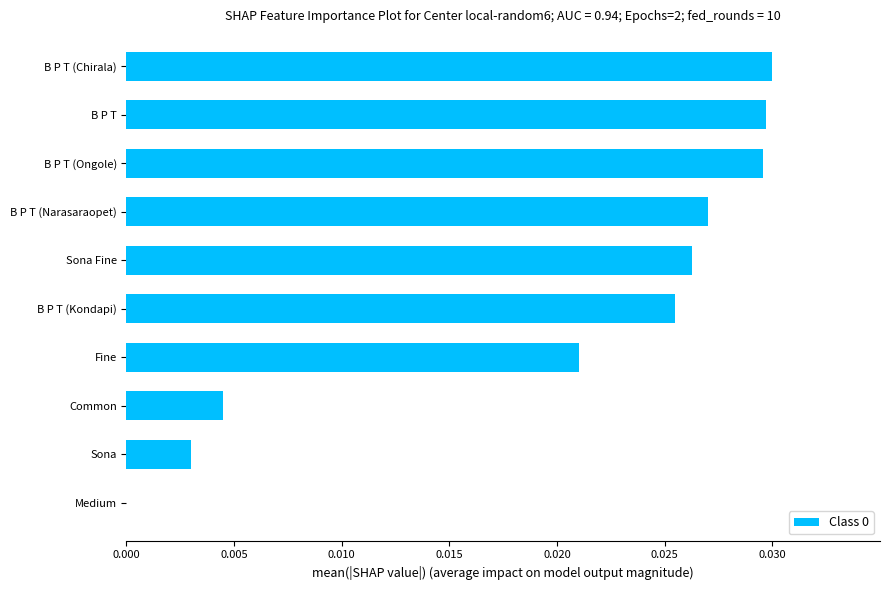

Between Sona Fine and B P T (Chirala), which is larger?

B P T (Chirala)